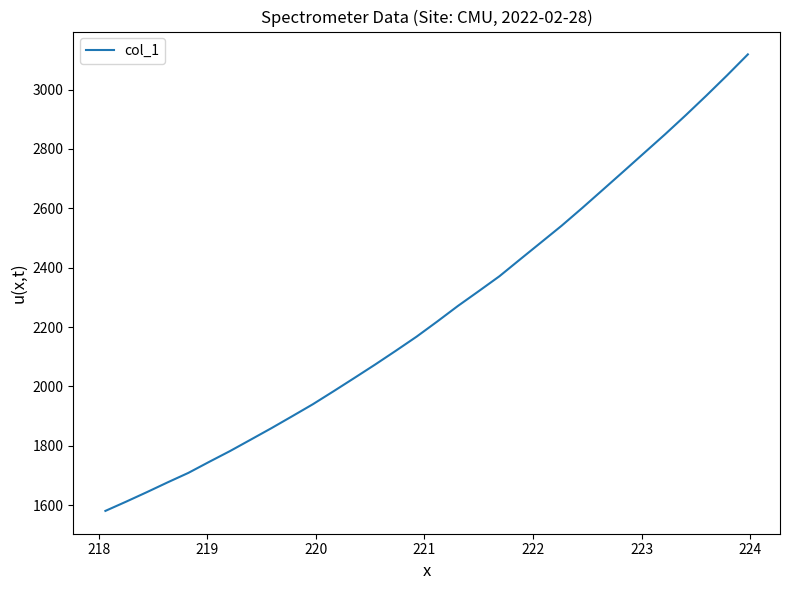

What is the difference between the maximum and minimum values?

1538.0